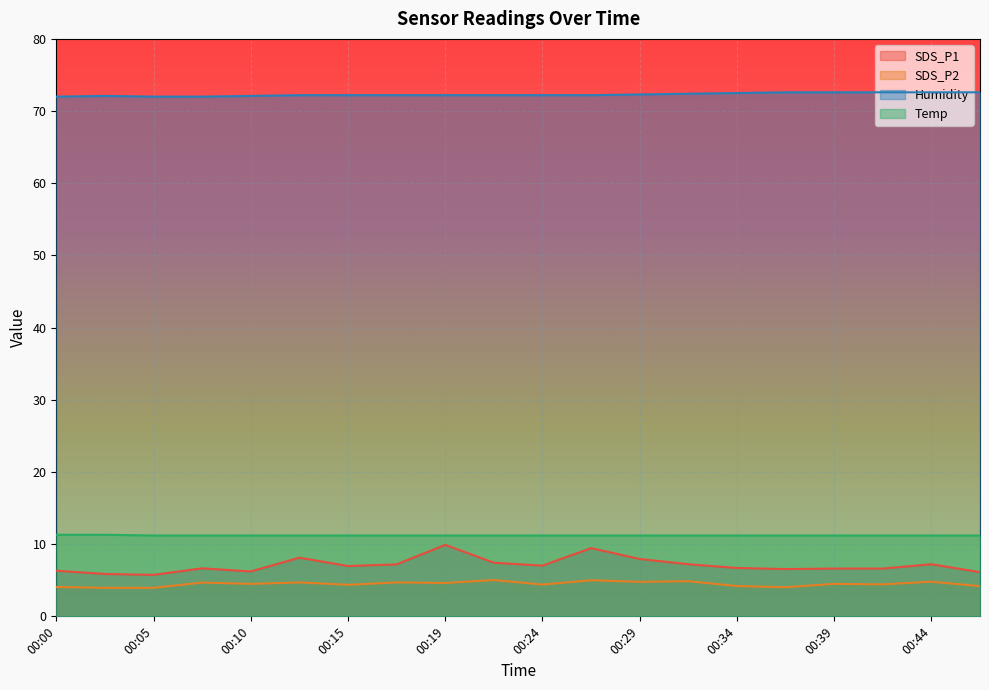

How many lines are shown in the chart?

4